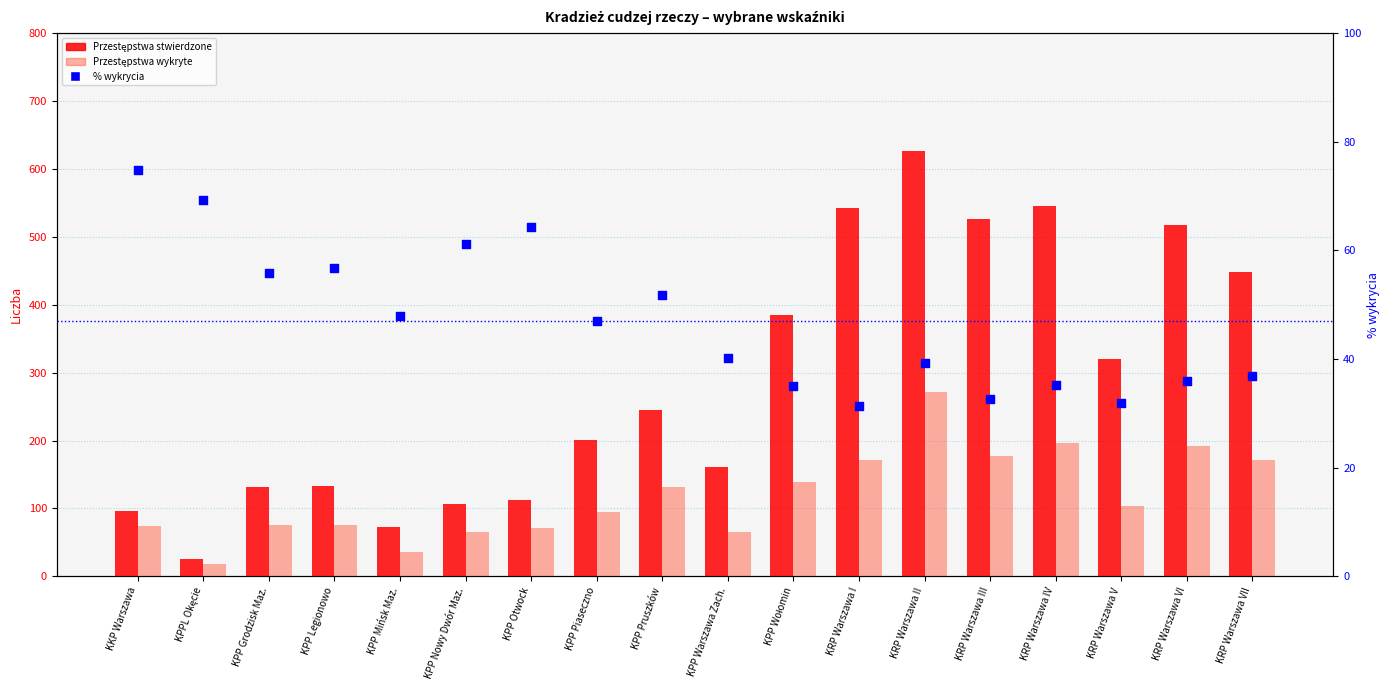

At how many categories does at least one series exceed 548?

1